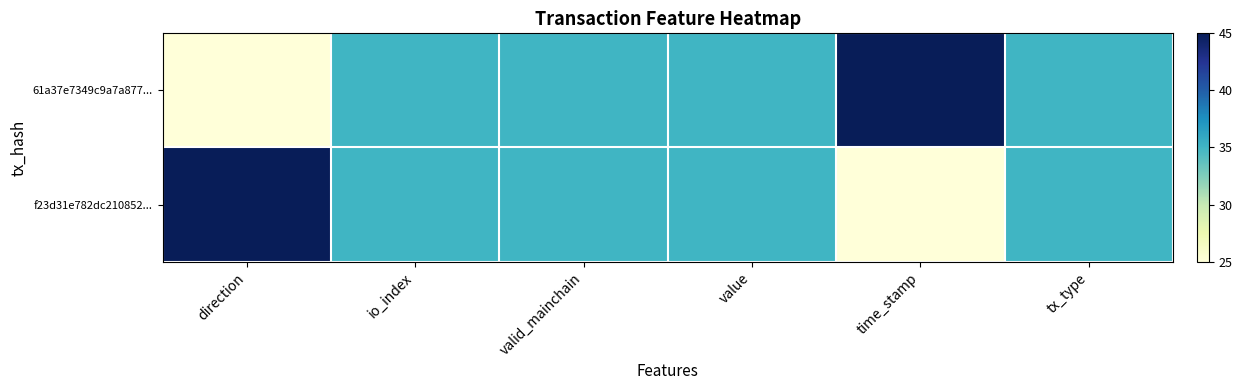

Which has a higher value, value or tx_type?

value